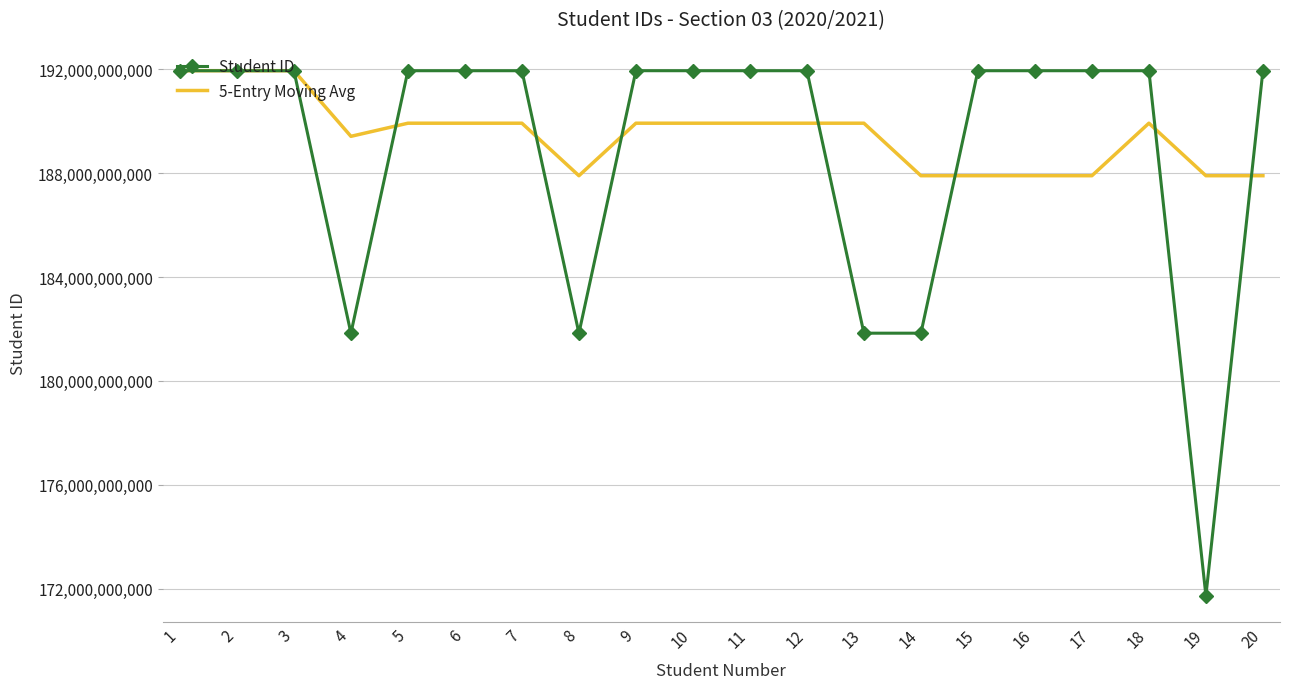

At 5, list the series in order from smallest to largest.

5-Entry Moving Avg, Student ID